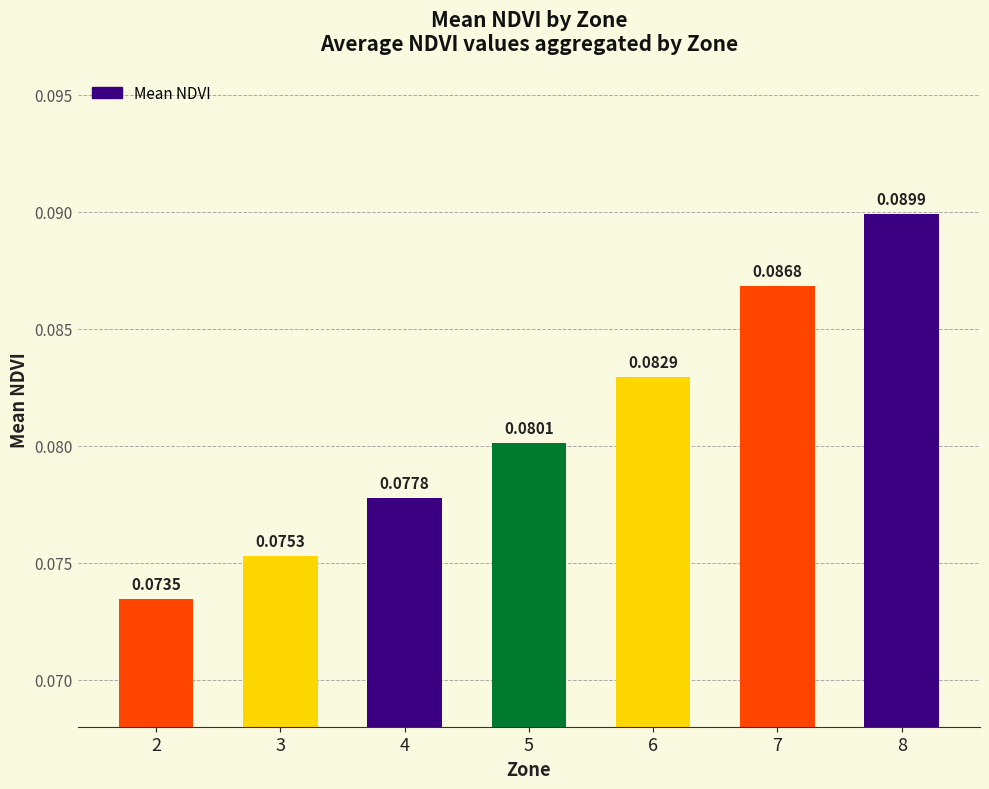

List the labels in order of value, smallest first.

2, 3, 4, 5, 6, 7, 8